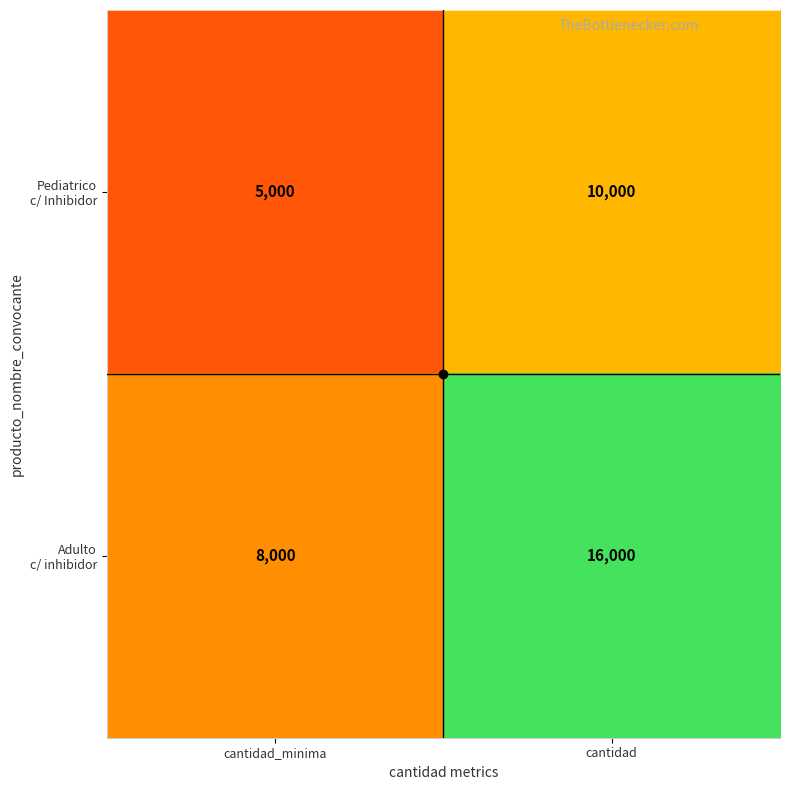

At which category is the sum across all series the highest?

cantidad